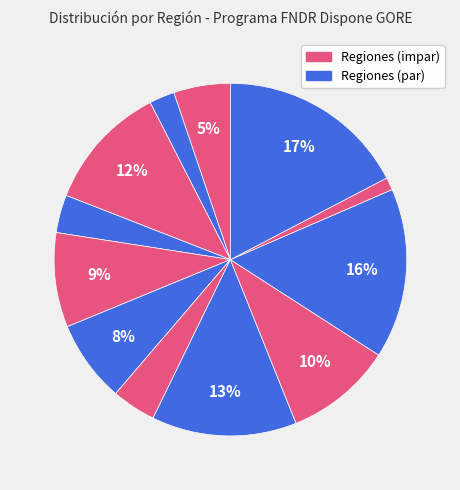

How many slices are in this pie chart?

12